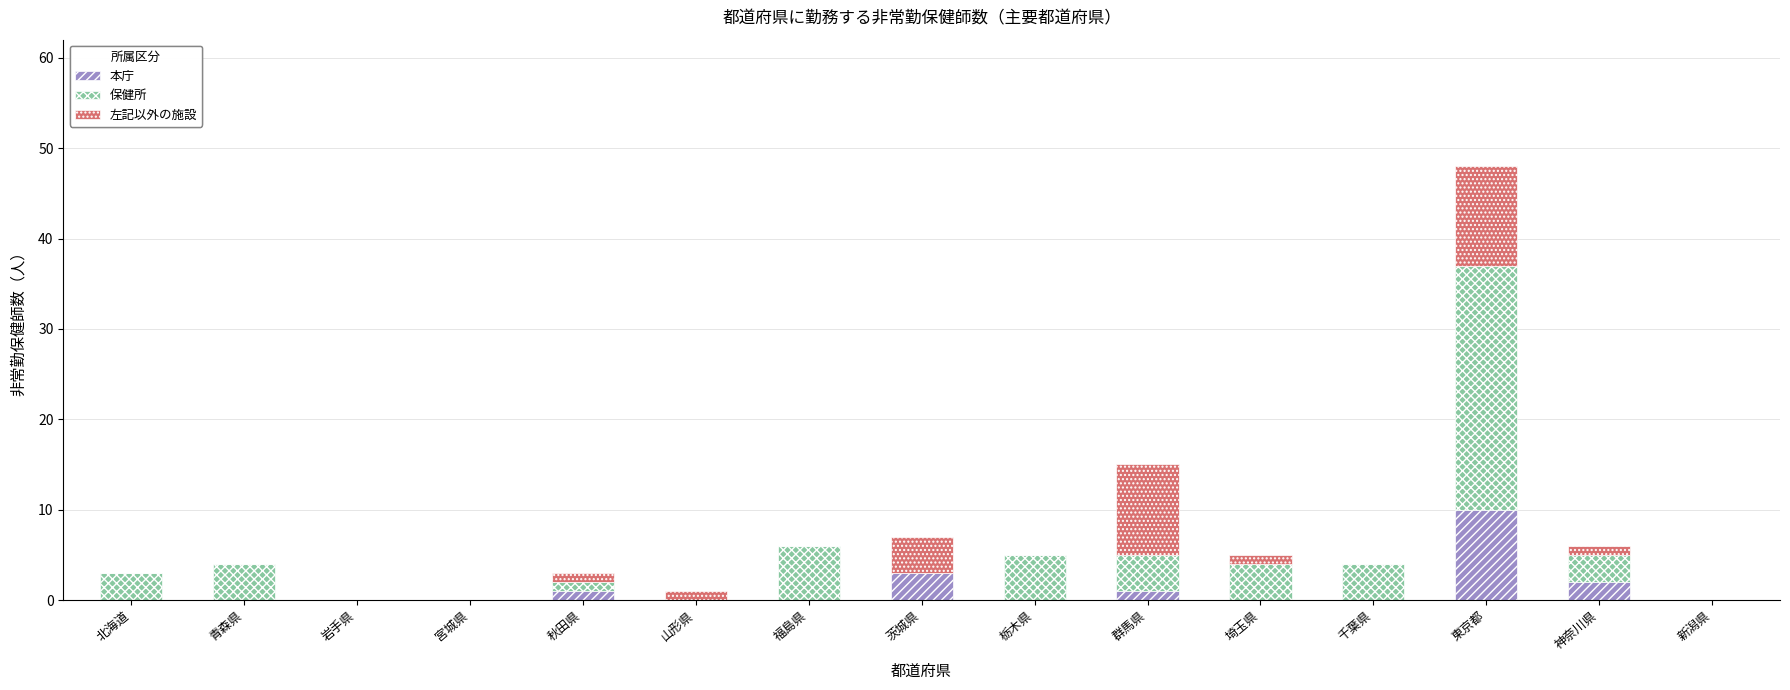

How many distinct data groups are displayed?

3